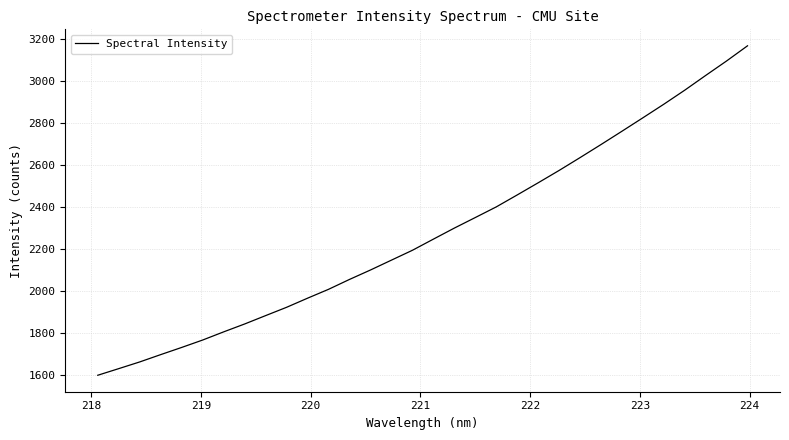

What is the greatest value displayed?

3167.5